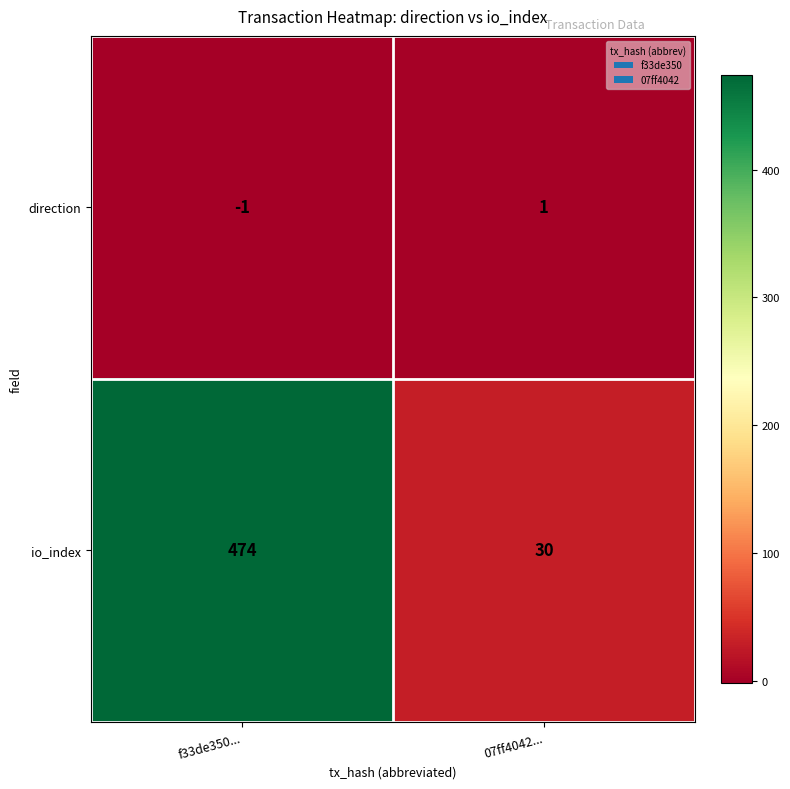

Which series has the widest spread of values?

io_index